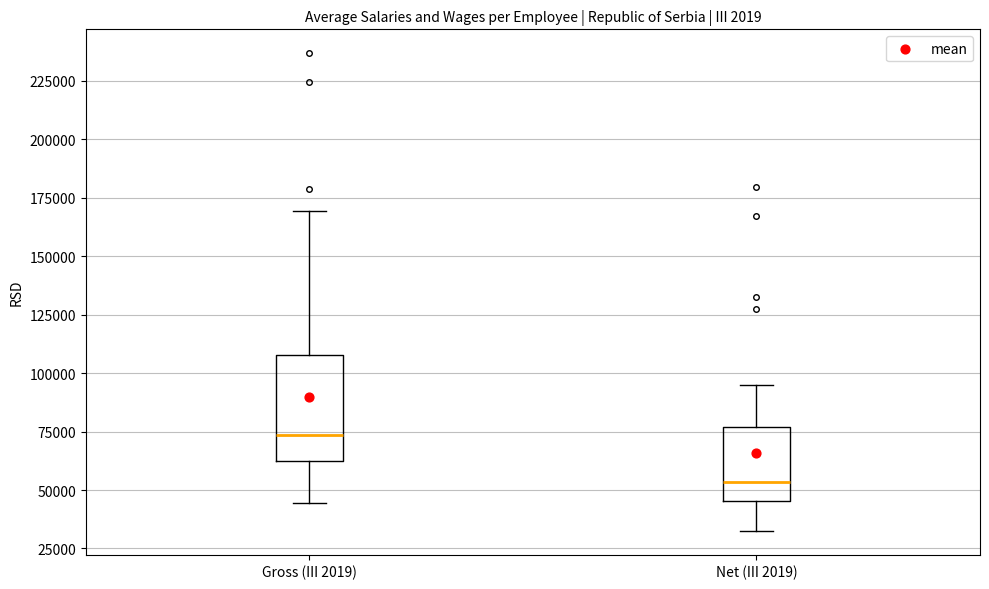

Comparing the boxes themselves (not the whiskers), which one is the tallest?

Gross (III 2019)